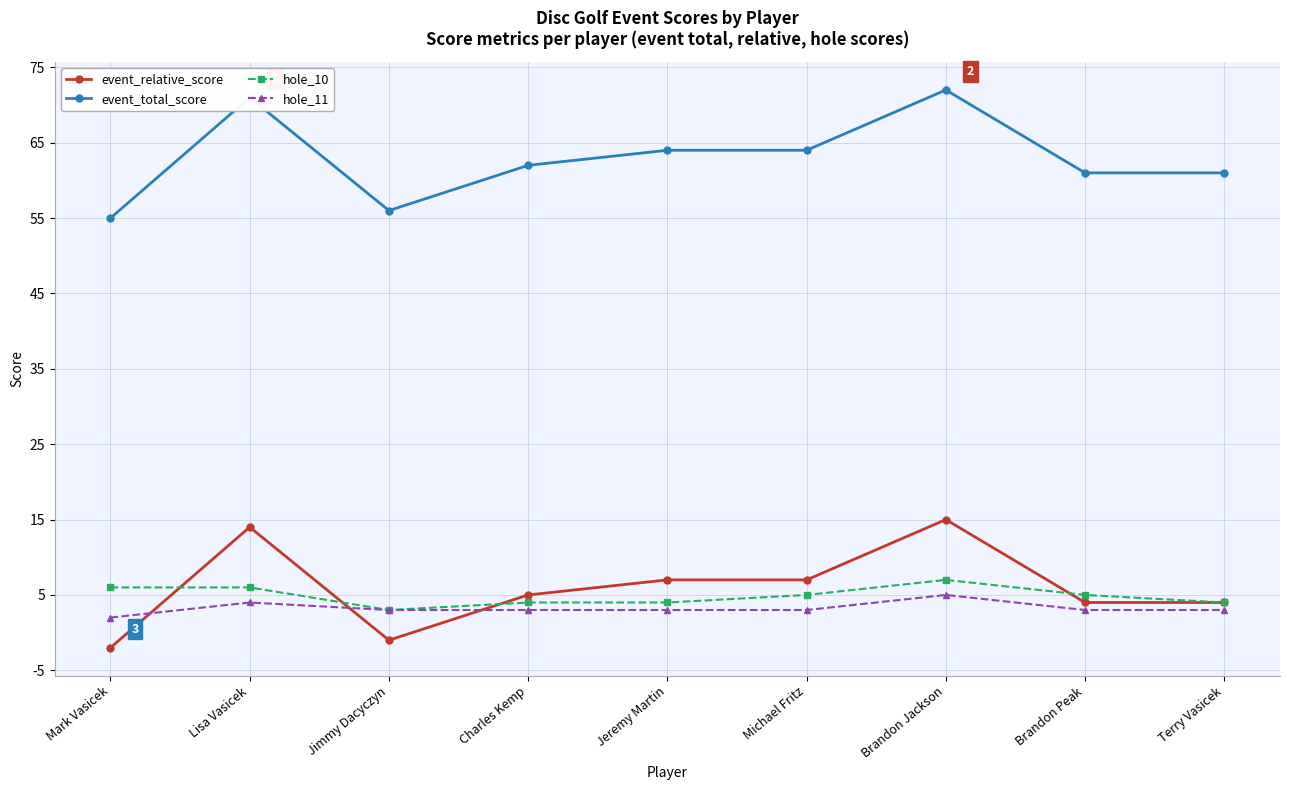

Which category has the lowest value across all series?

Mark Vasicek